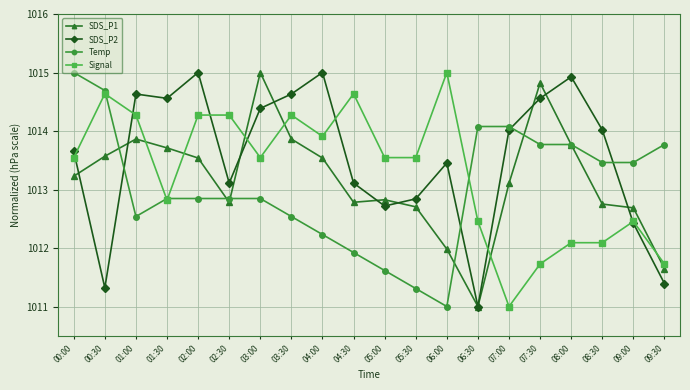

True or false: Signal and Temp cross at least once.

True